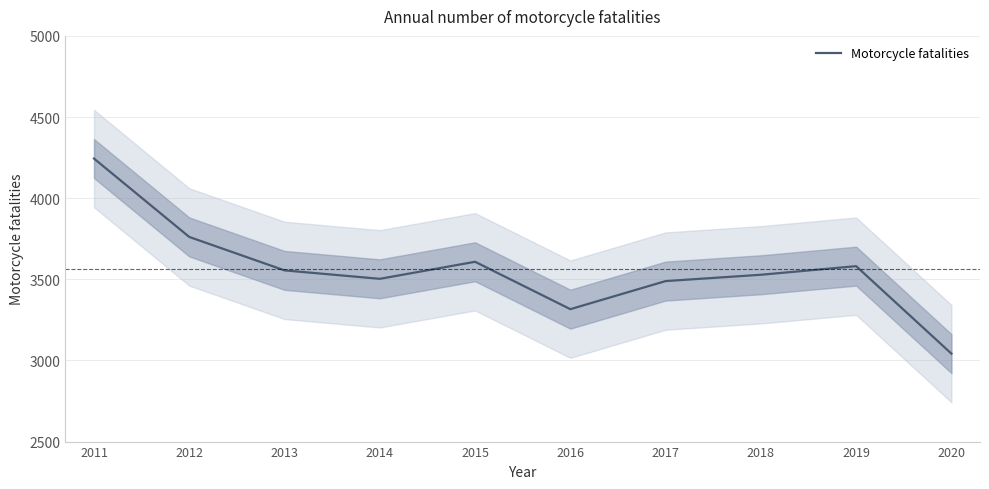

How many lines are shown in the chart?

1